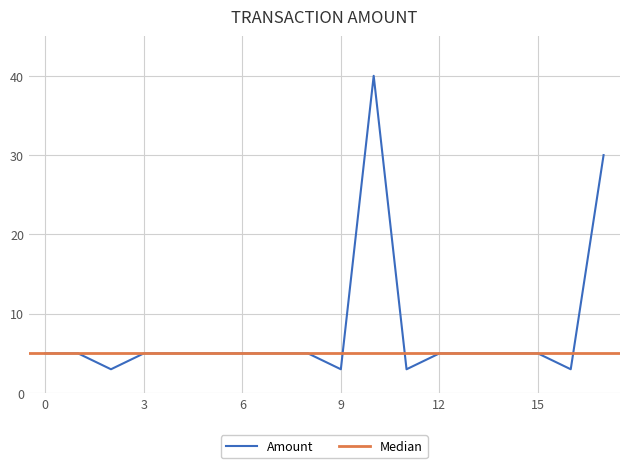

The value of Amount at 6 is 3. True or false?

False